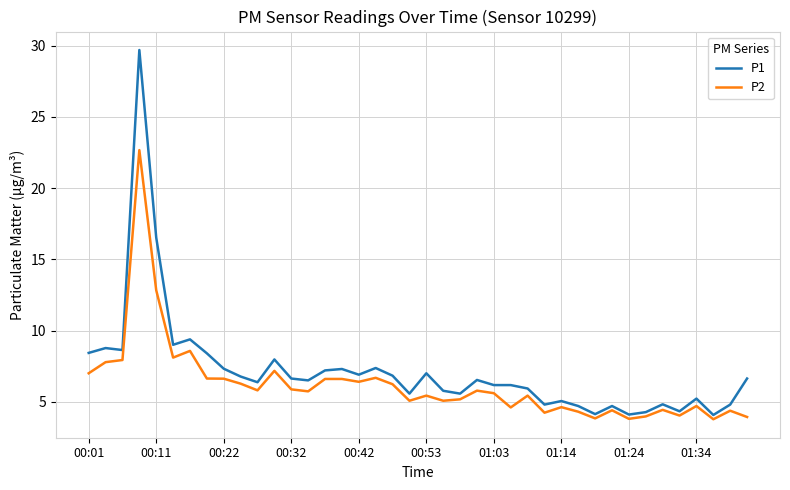

What is the difference between the second highest and minimum values in the P2 series?

9.1